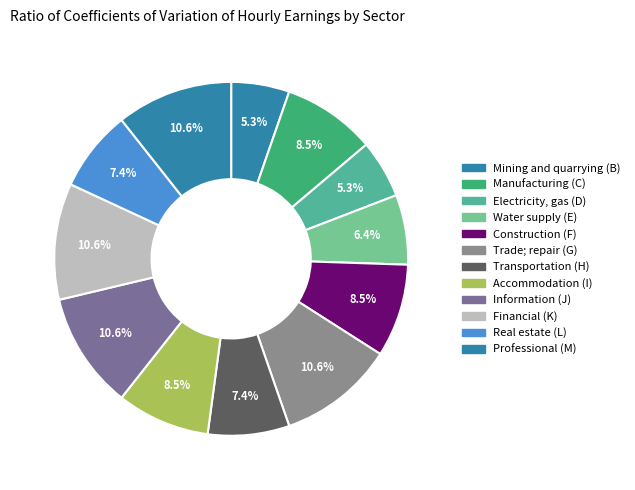

How many slices are in this pie chart?

12